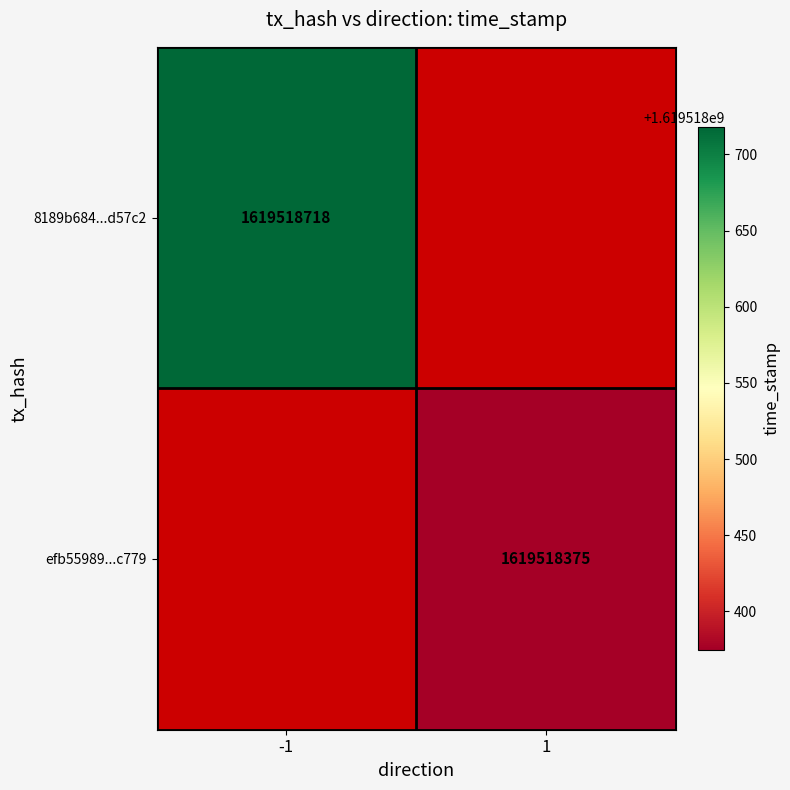

Is the value of efb55989e3ab39e0a88365a3fc139d8aba0c779 at direction greater than the value of 8189b684f09e4dda14e1176142469d91e3d57c2 at time_stamp?

No